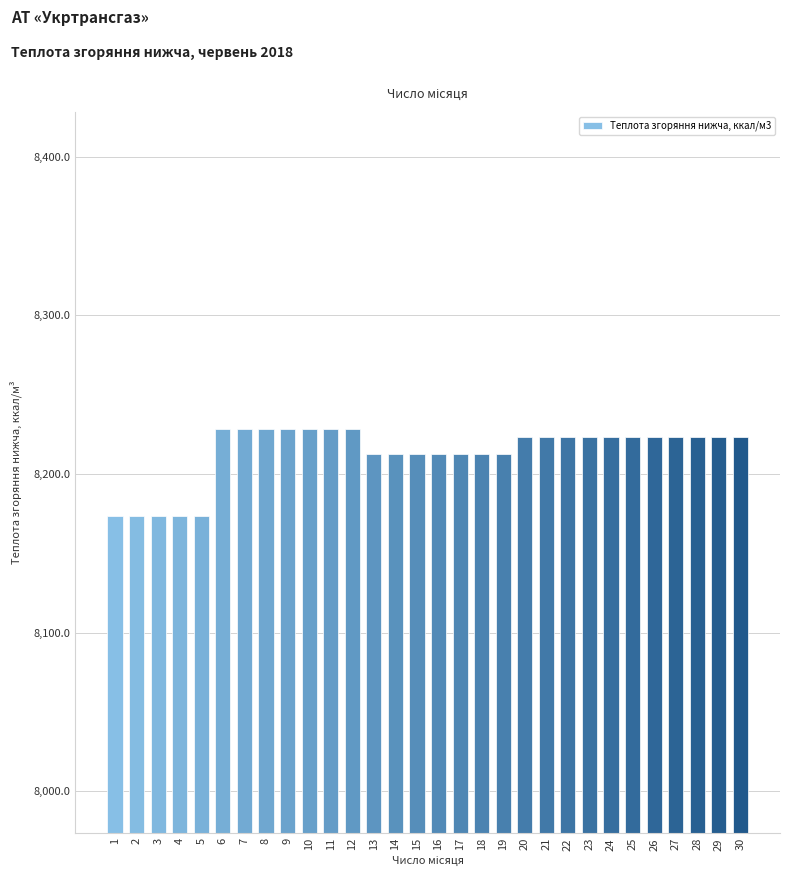

Reading left to right, what are all the values shown in this chart?

8173.7	8173.7	8173.7	8173.7	8173.7	8228.1	8228.1	8228.1	8228.1	8228.1	8228.1	8228.1	8212.5	8212.5	8212.5	8212.5	8212.5	8212.5	8212.5	8223.6	8223.6	8223.6	8223.6	8223.6	8223.6	8223.6	8223.6	8223.6	8223.6	8223.6